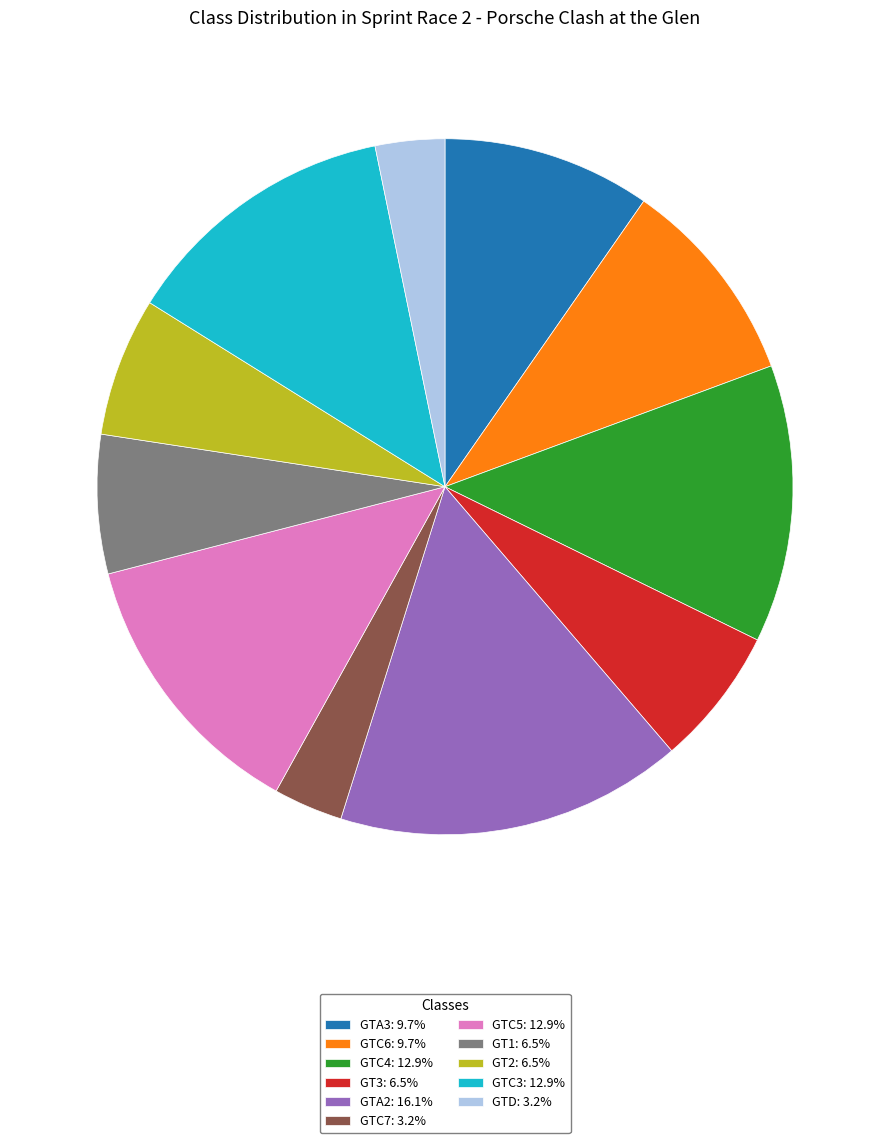

Do GTC3 and GTC6 together represent more than half of the pie?

No